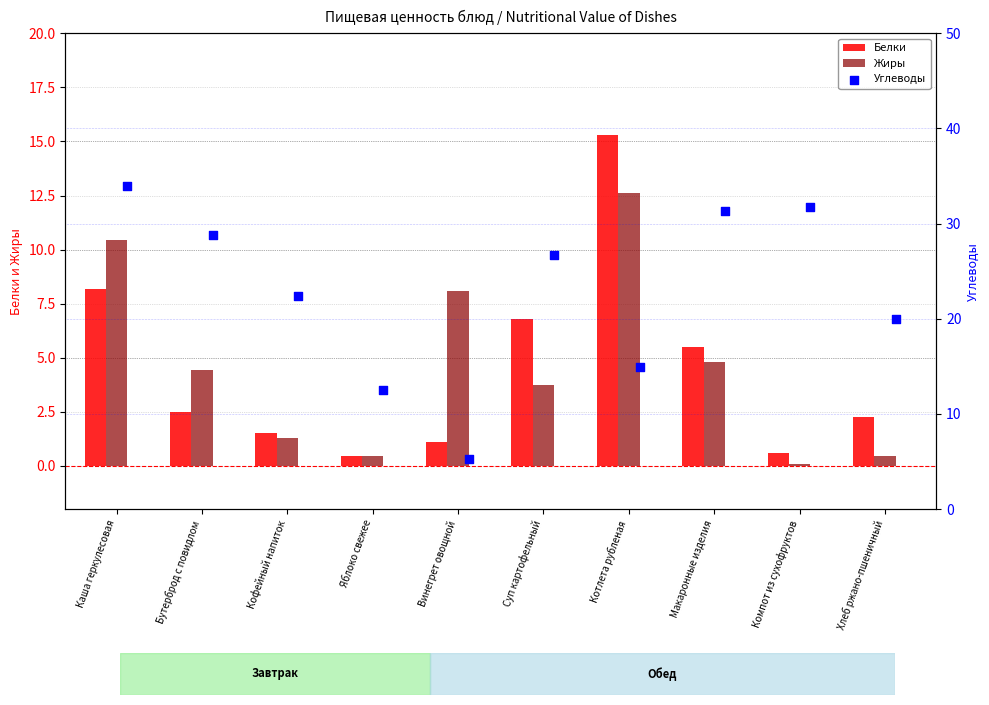

At how many categories does at least one series exceed 13?

8